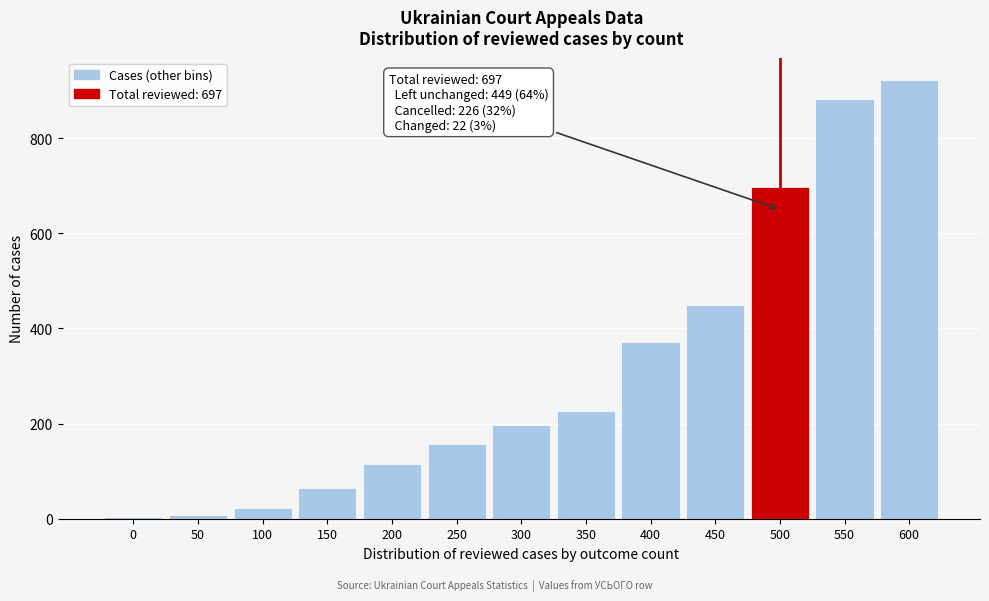

Reading left to right, transcribe all the data shown in this chart.

3	8	22	65	116	158	196	226	371	449	697	882	923